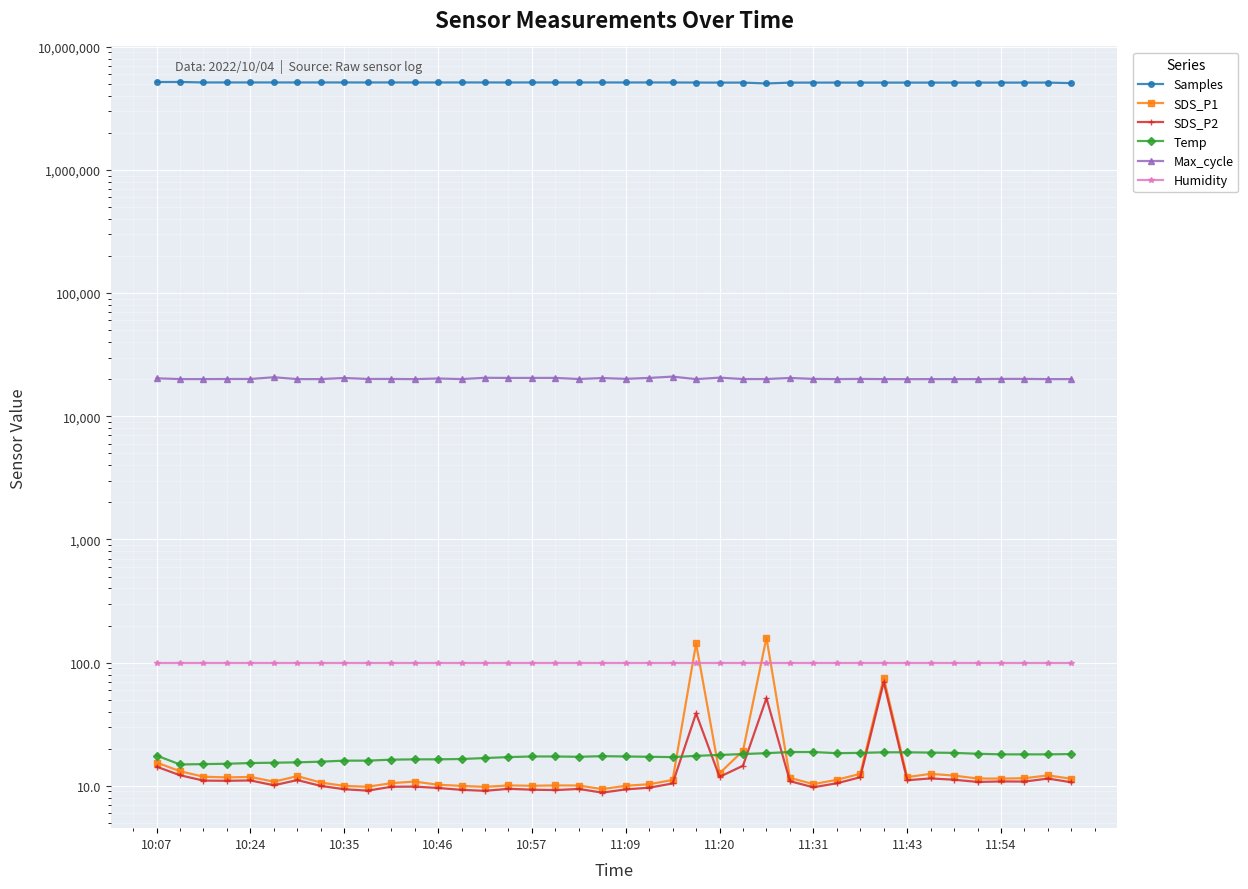

How many lines are shown in the chart?

6